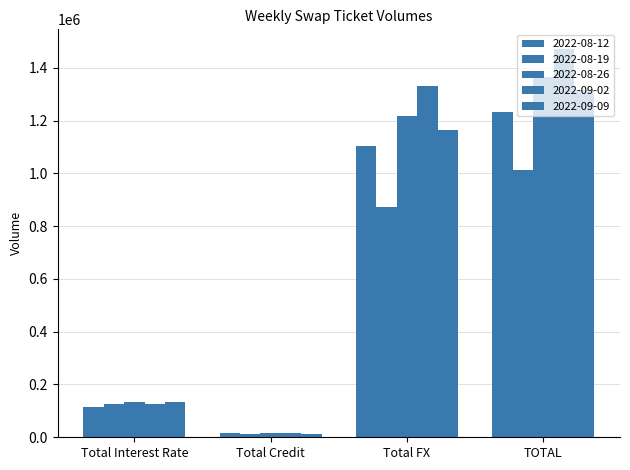

How many 2022-08-19 values are between 125208 and 1012053?

3